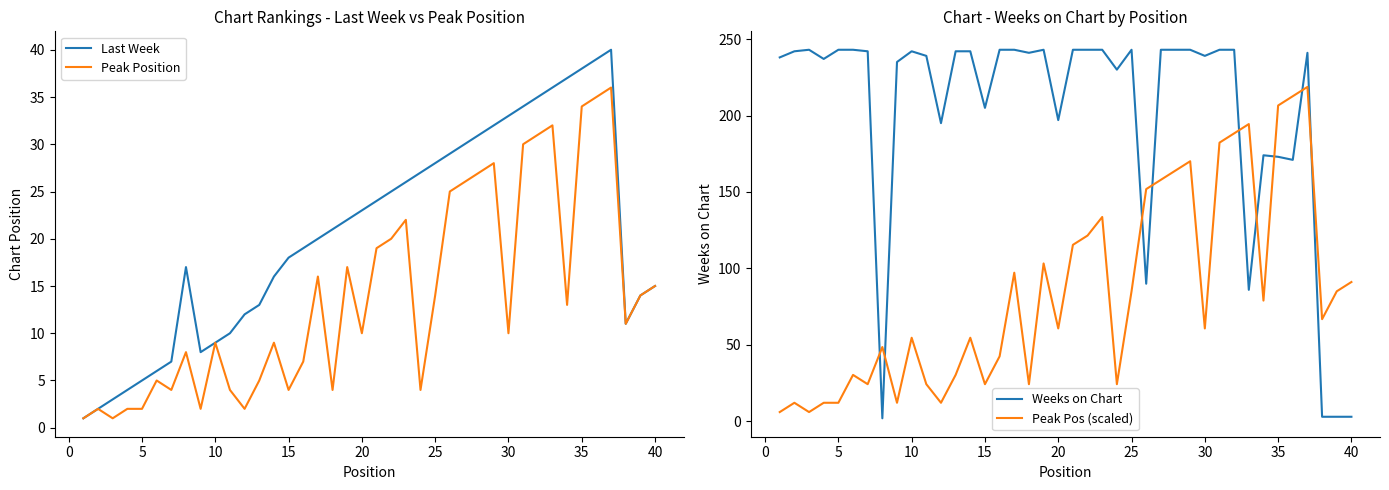

True or false: Weeks on Chart has more than 2 interior local peaks.

True